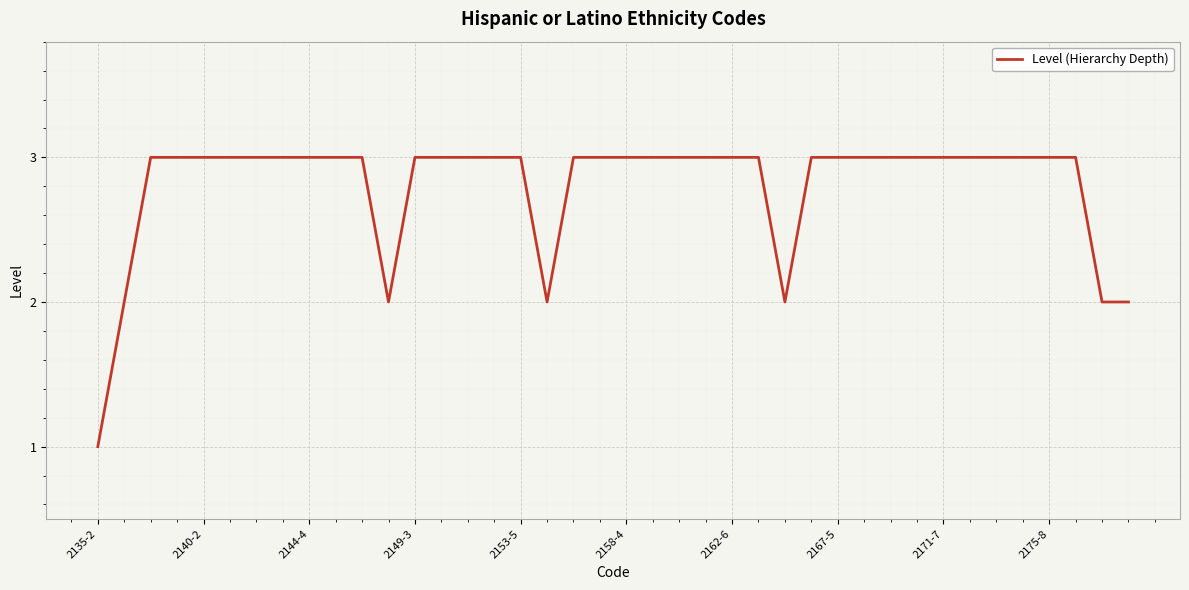

What is the maximum value shown in the chart?

3